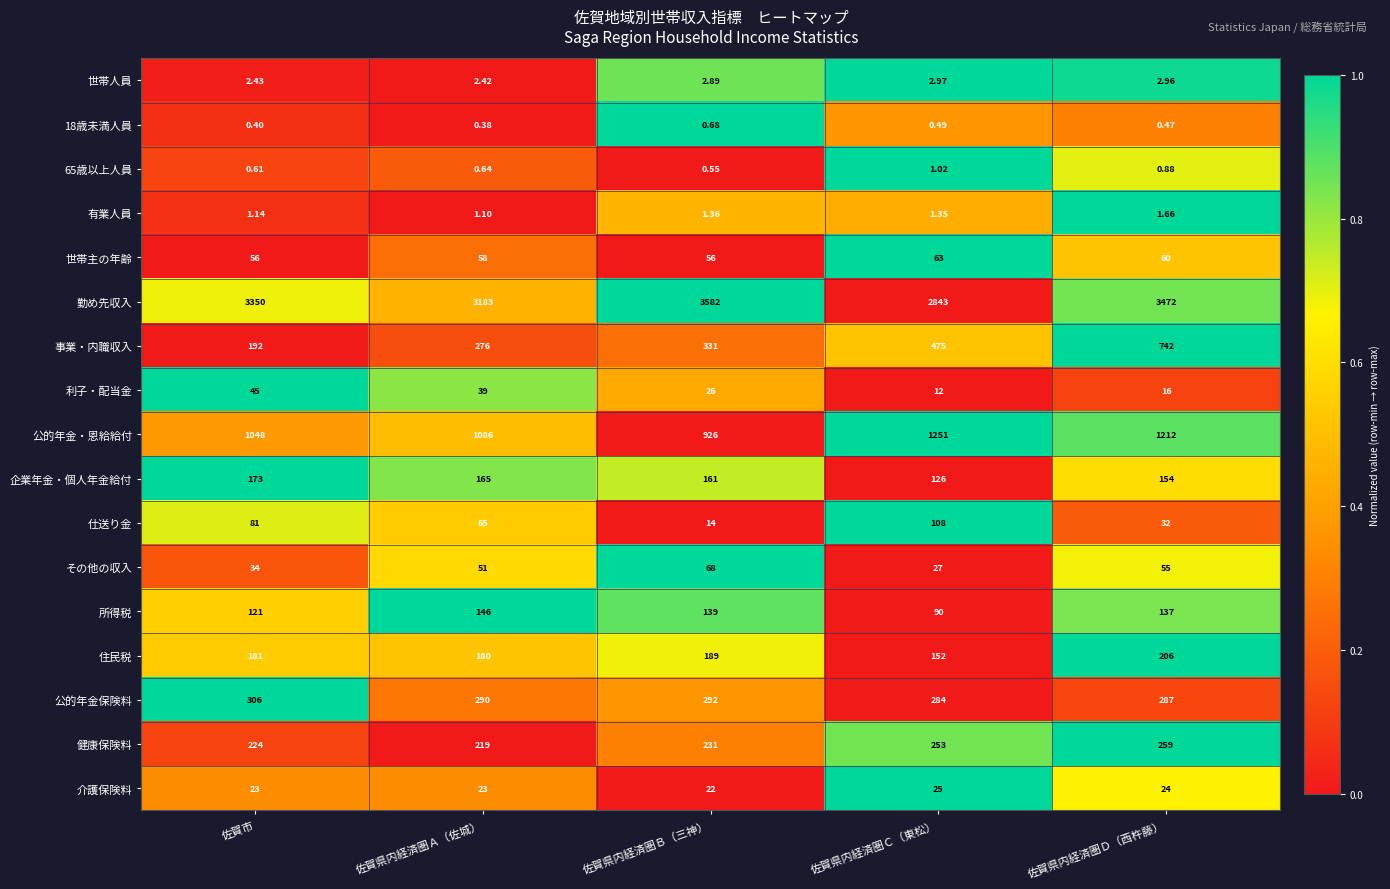

Which series has the widest spread of values?

勤め先収入